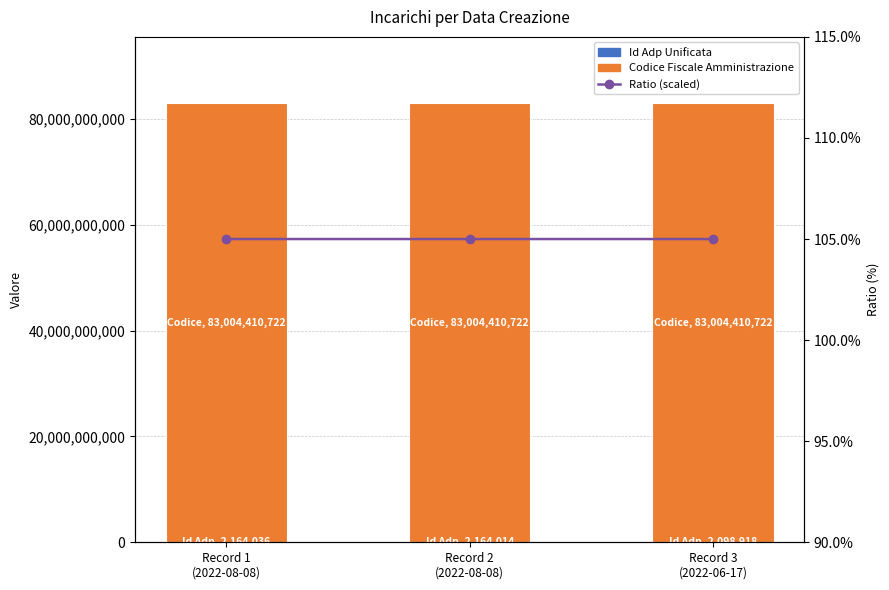

Which category has the lowest value in the Codice Fiscale Amministrazione series?

Record 1
(2022-08-08)